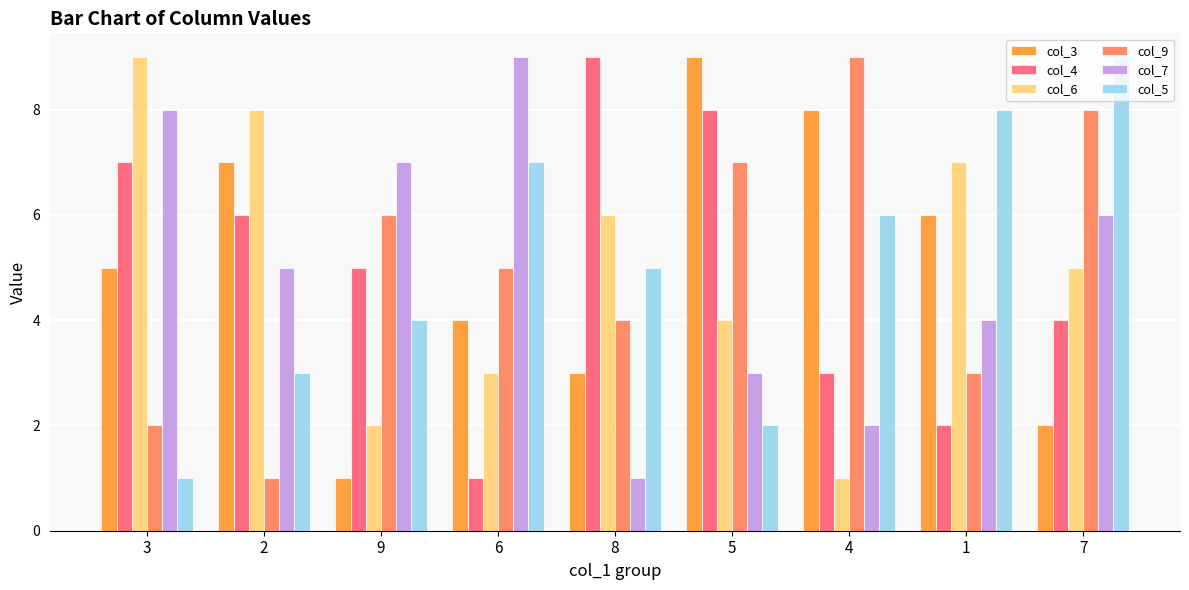

List the labels in order of col_6 value, smallest first.

4, 9, 6, 5, 7, 8, 1, 2, 3